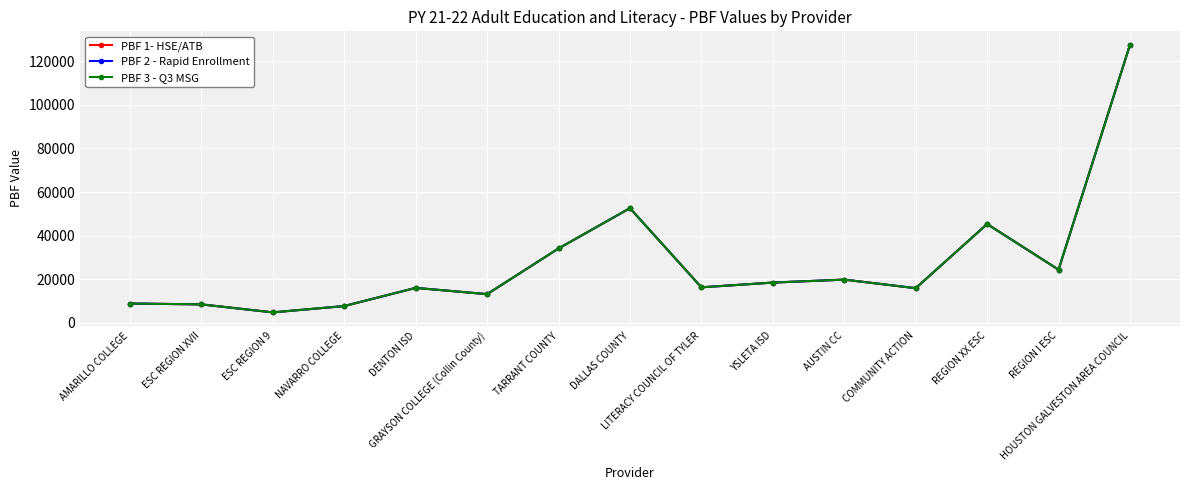

What position from the left is COMMUNITY ACTION?

12